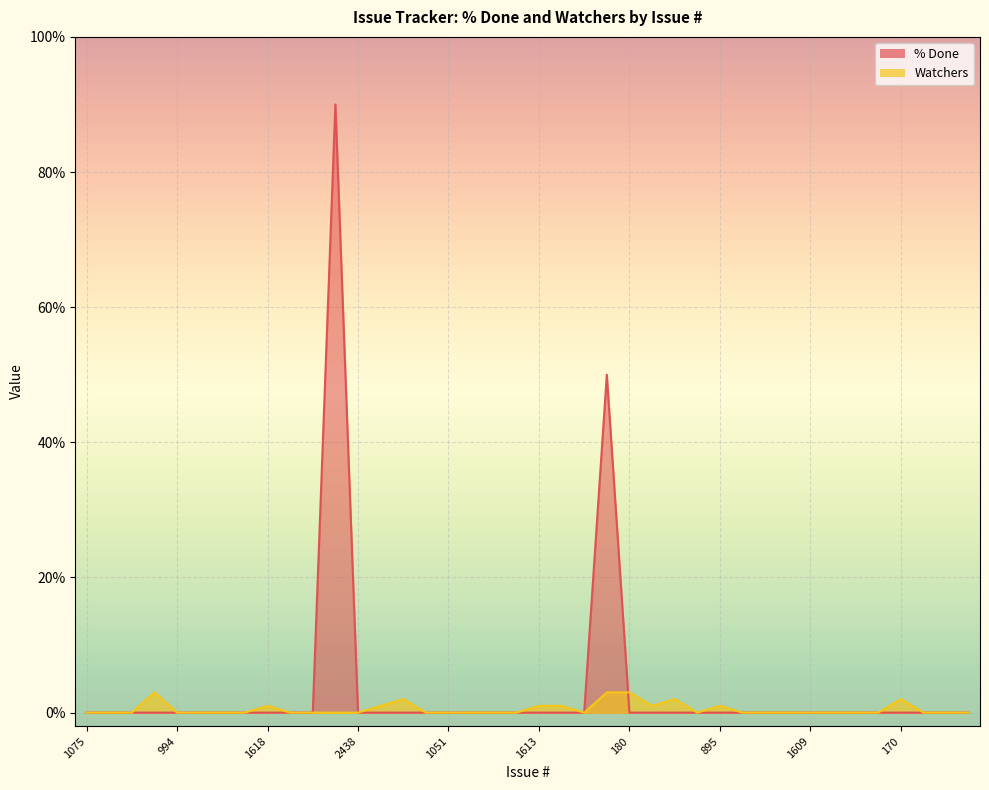

Rank the series by their maximum value, from highest to lowest.

% Done, Watchers